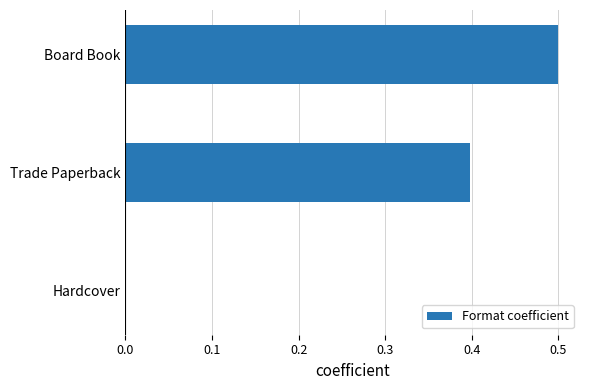

Which category has the highest value across all series?

Board Book